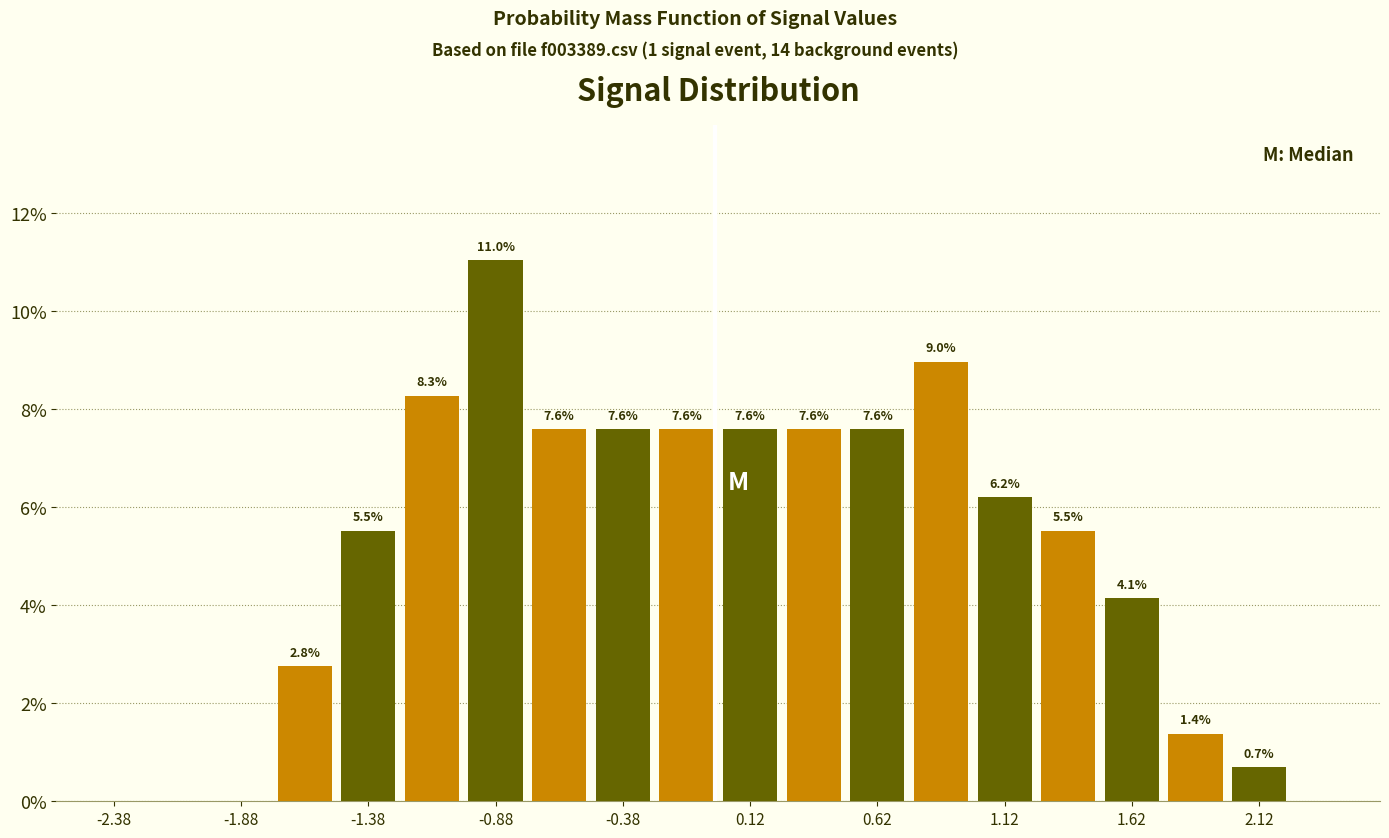

Which range on the x-axis has the tallest bar?

-1.00 to -0.75